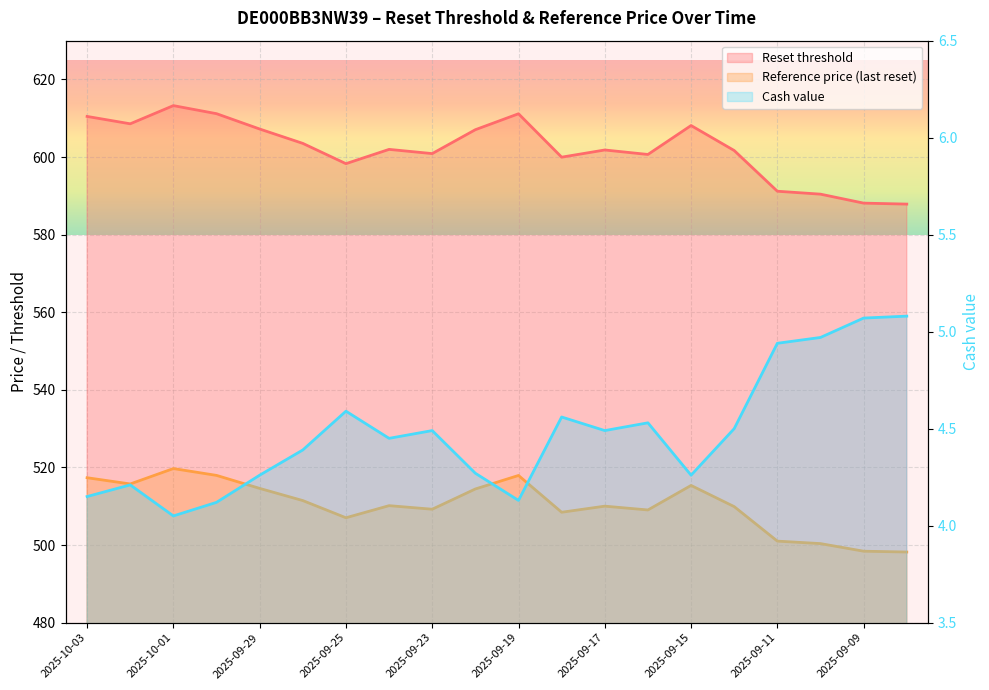

True or false: Reset threshold has a value of 866.5 at 2025-09-30.

False